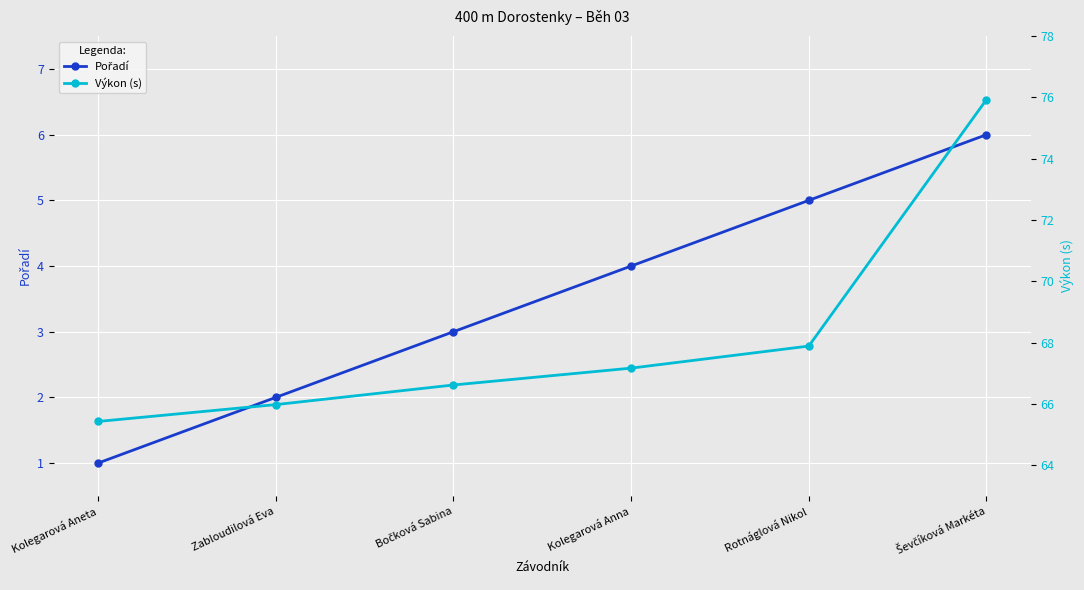

Reading right to left, what are all the values shown in this chart?

Pořadí: Ševčíková Markéta=6.0	Rotnáglová Nikol=5.0	Kolegarová Anna=4.0	Bočková Sabina=3.0	Zabloudilová Eva=2.0	Kolegarová Aneta=1.0
Výkon (s): Ševčíková Markéta=75.9	Rotnáglová Nikol=67.9	Kolegarová Anna=67.2	Bočková Sabina=66.6	Zabloudilová Eva=66.0	Kolegarová Aneta=65.4